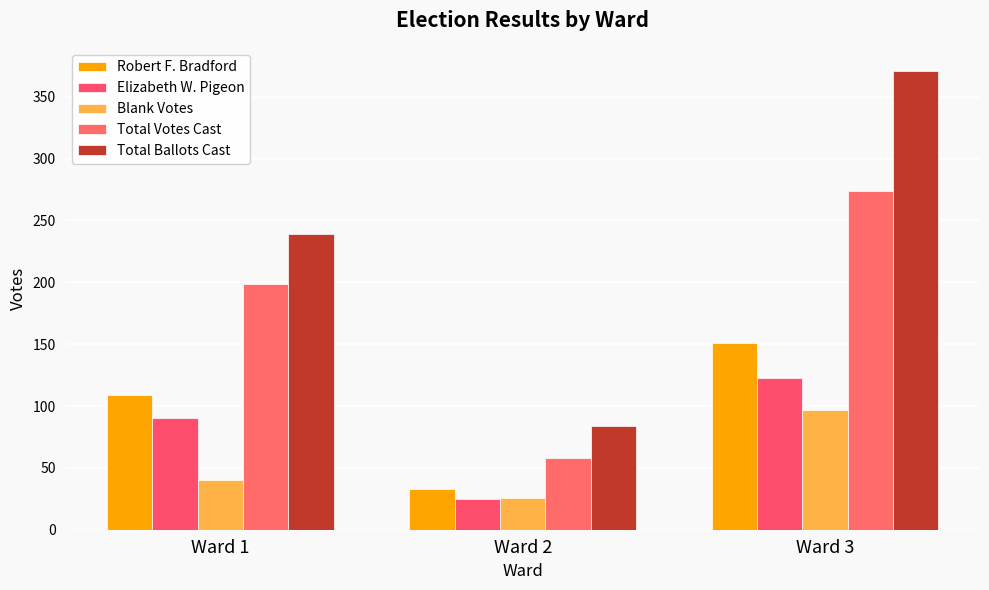

Reading left to right, transcribe all the data shown in this chart.

Robert F. Bradford: 109	33	151
Elizabeth W. Pigeon: 90	25	123
Blank Votes: 40	26	97
Total Votes Cast: 199	58	274
Total Ballots Cast: 239	84	371